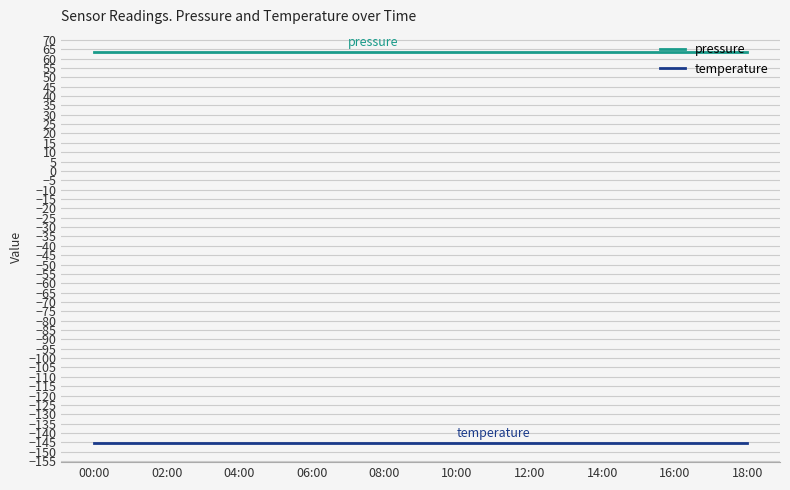

What are all the series names shown in the legend?

pressure, temperature